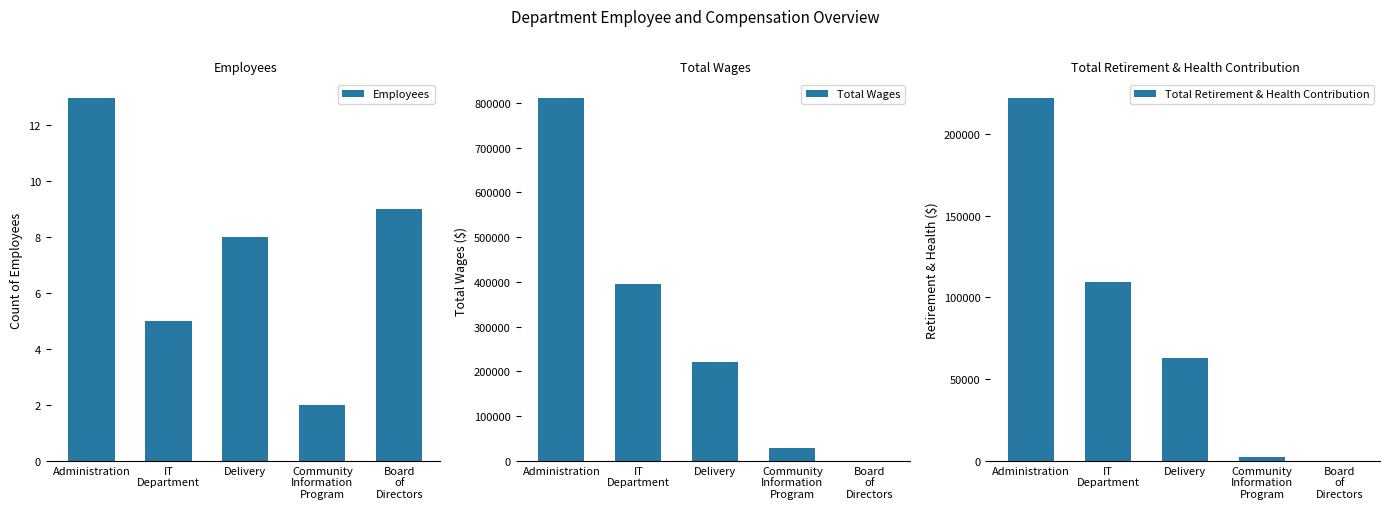

What is the label of the 4th bar from the left?

Community
Information
Program